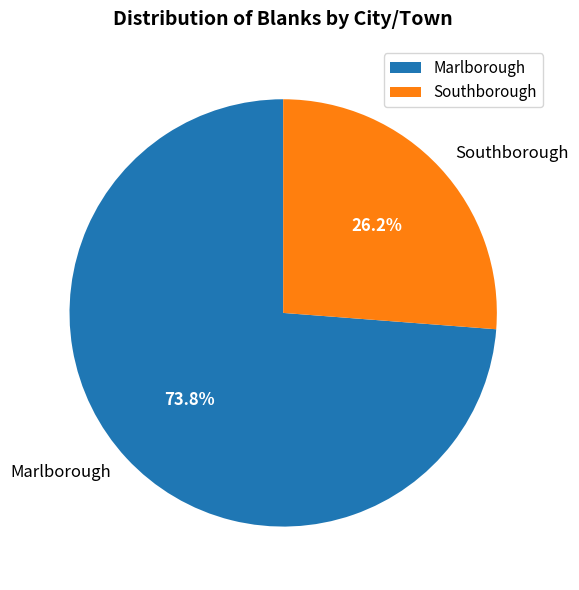

To the nearest percent, what portion does Marlborough represent?

74%